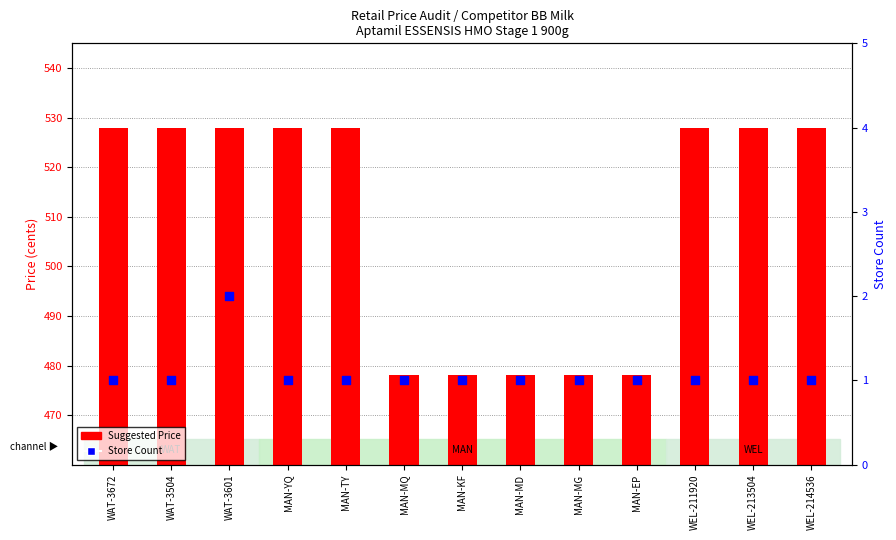

Which series has the largest total across all categories?

Suggested Price